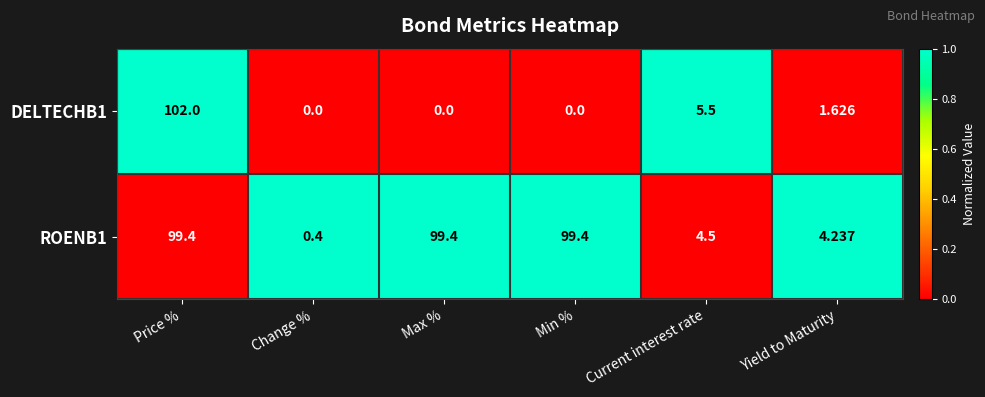

At which category does the chart reach its peak across all series?

Price %